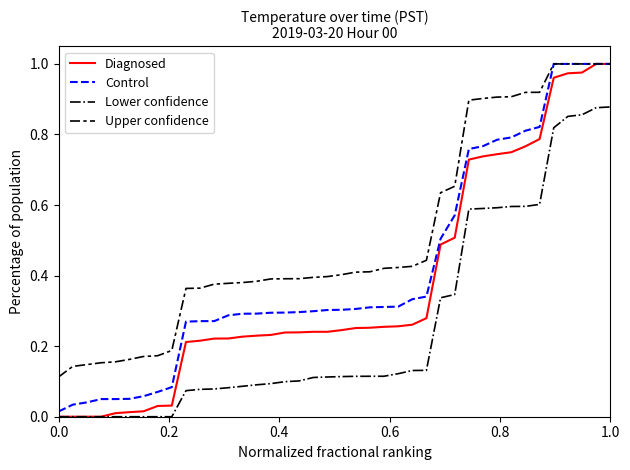

Which series has the widest spread of values?

Diagnosed